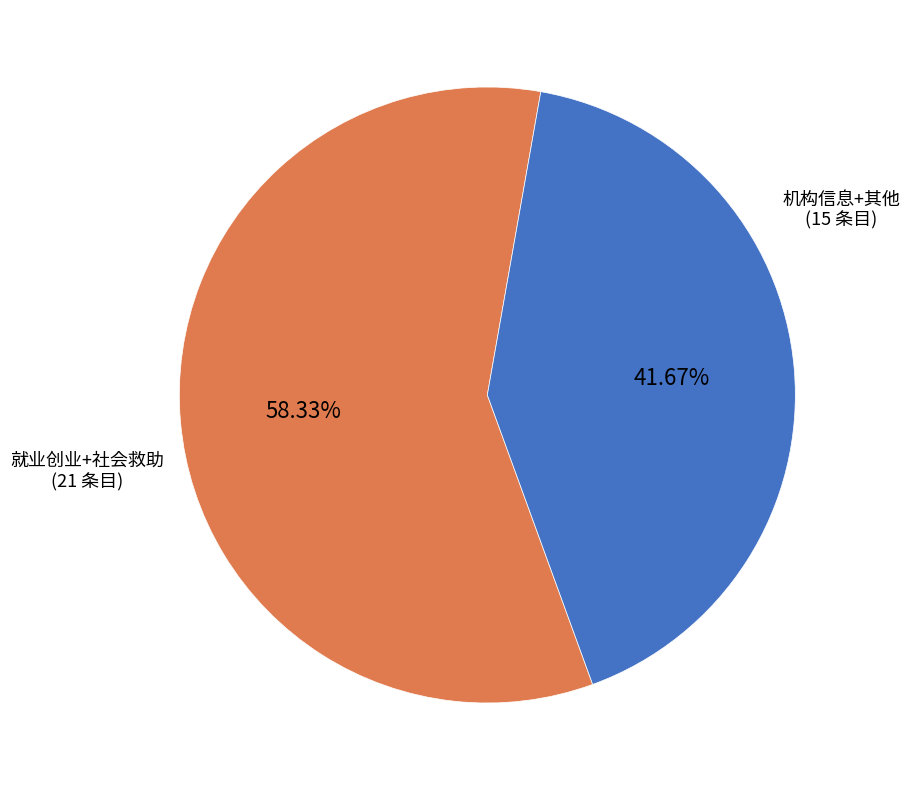

Between 机构信息+其他 (15 条目) and 就业创业+社会救助 (21 条目), which is larger?

就业创业+社会救助 (21 条目)